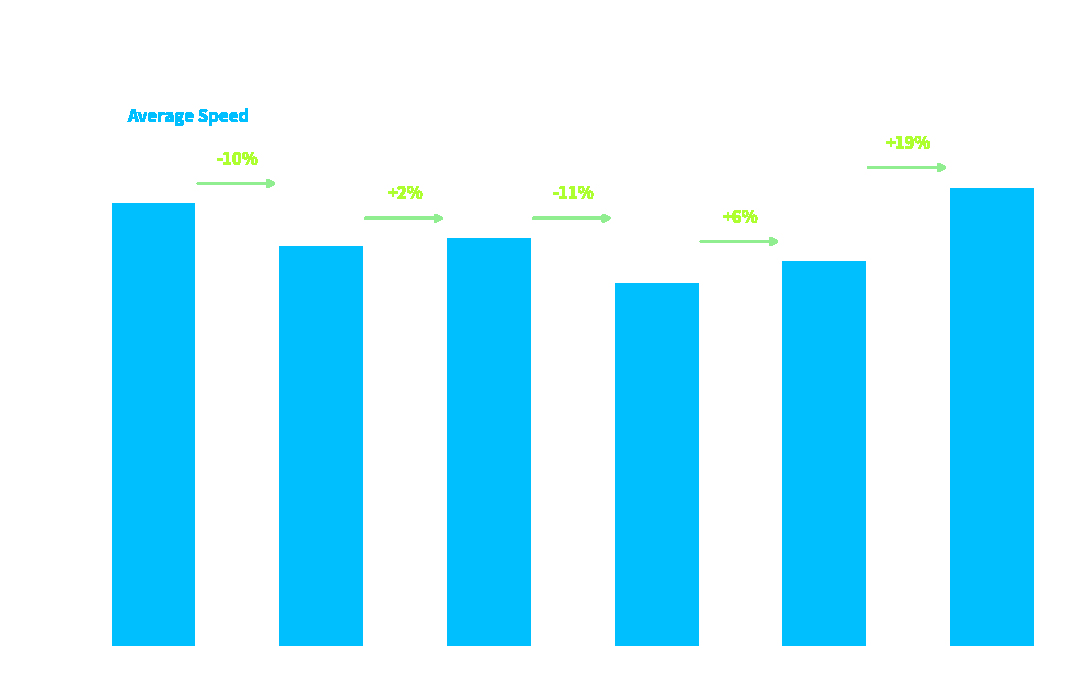

What value does the data have at HB?

80.5